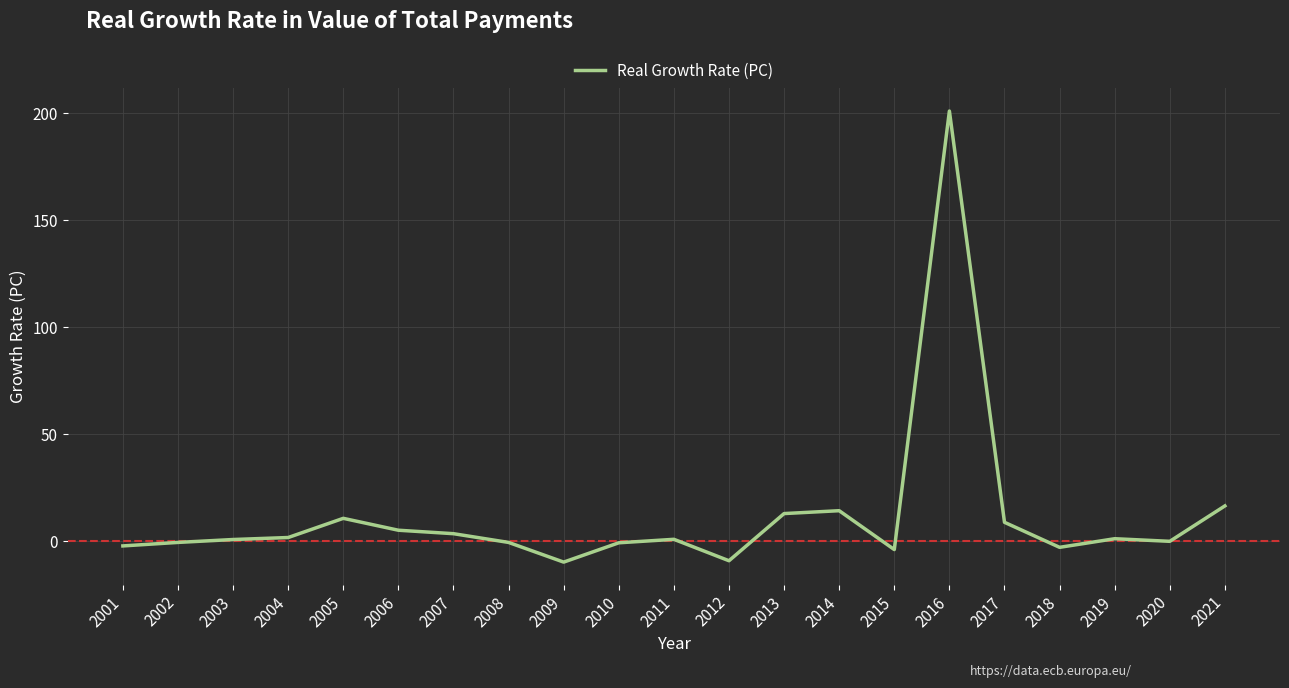

At which label is the value closest to 95?

2021